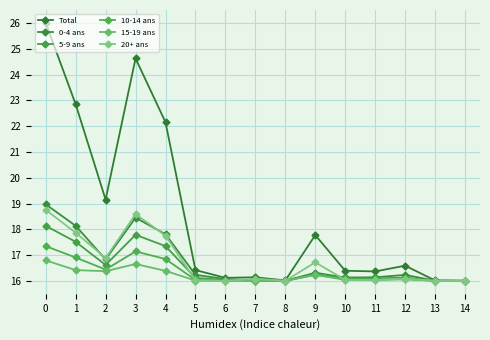

True or false: 0-4 ans and 10-14 ans cross at least once.

False